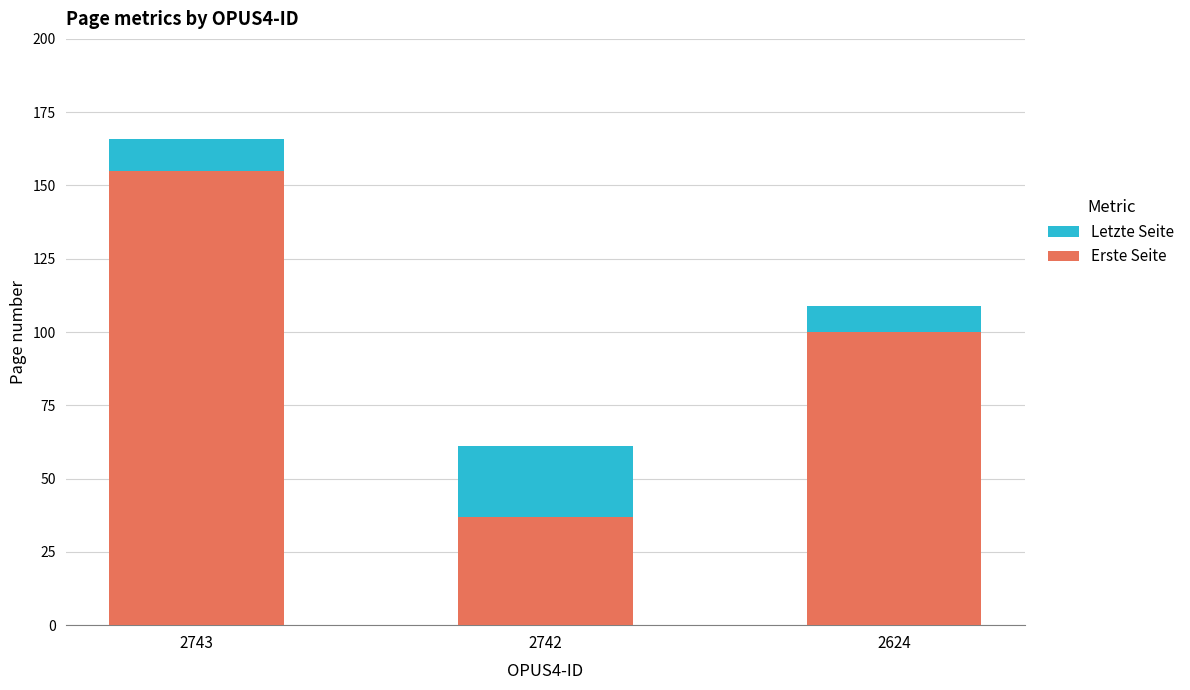

Rank the series by their maximum value, from lowest to highest.

Erste Seite, Letzte Seite